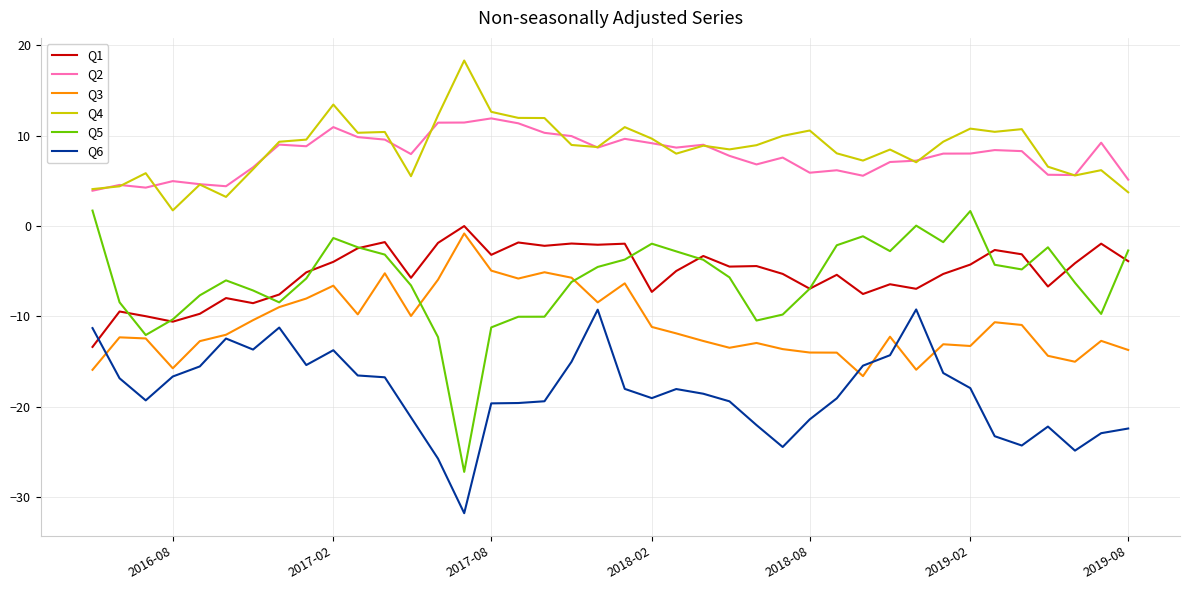

True or false: Q1 and Q3 cross at least once.

False